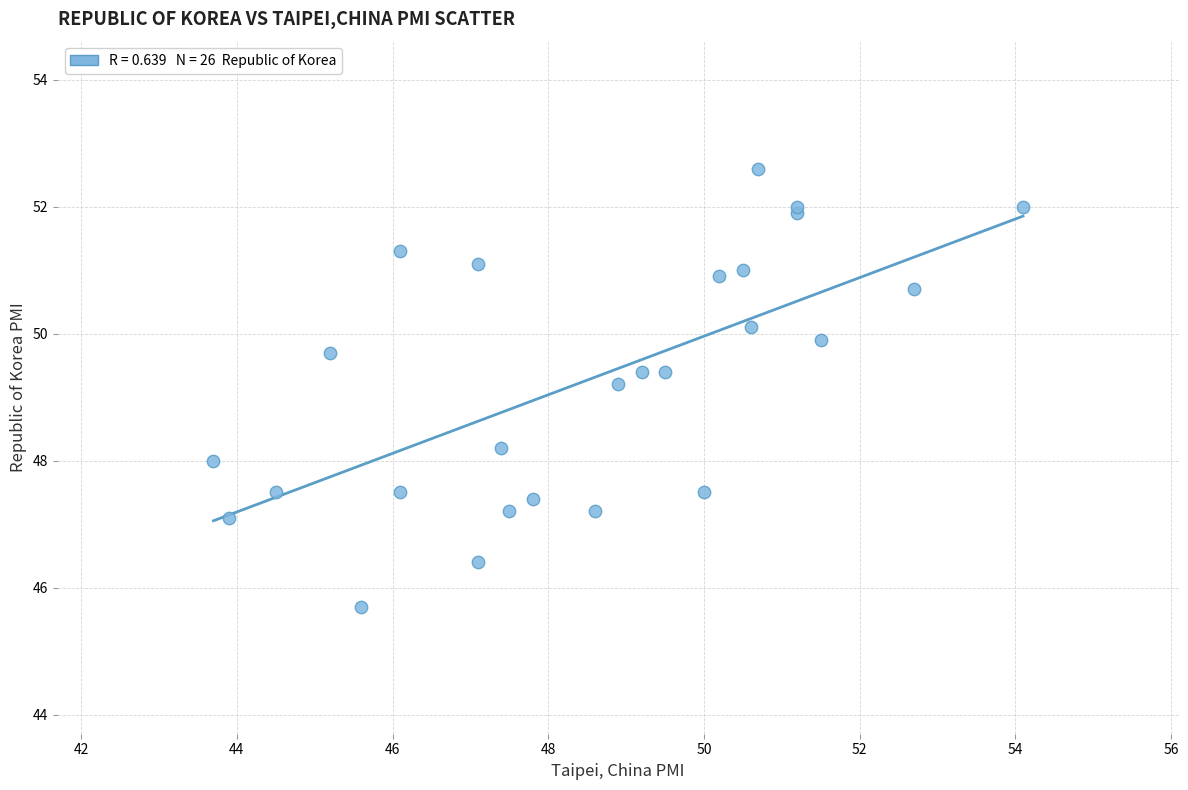

What Y value in the scatter plot is closest to 49?

49.2